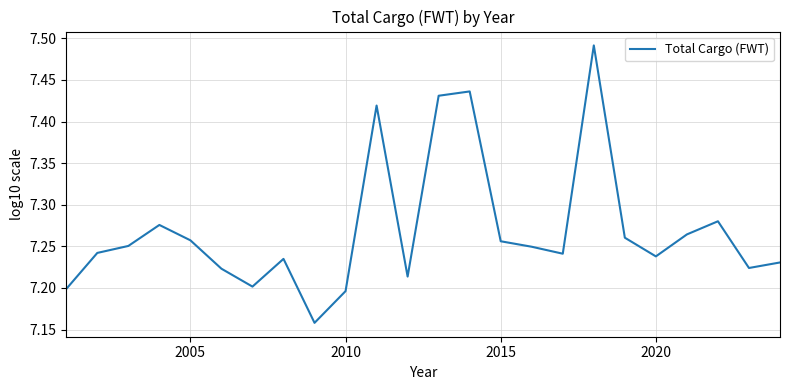

True or false: there are more than 2 points higher than both neighbors.

True